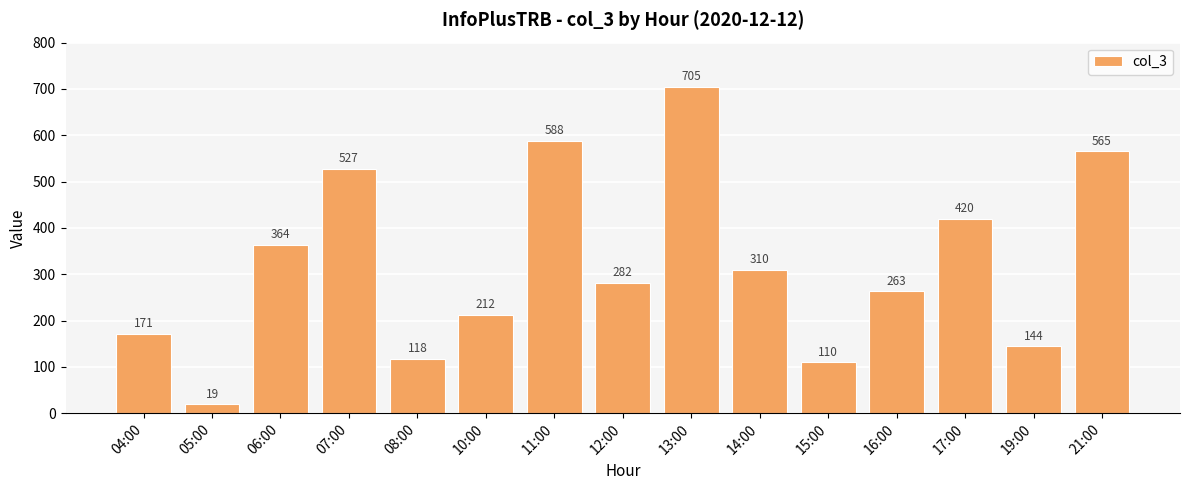

What is the label of the 2nd bar from the right?

19:00